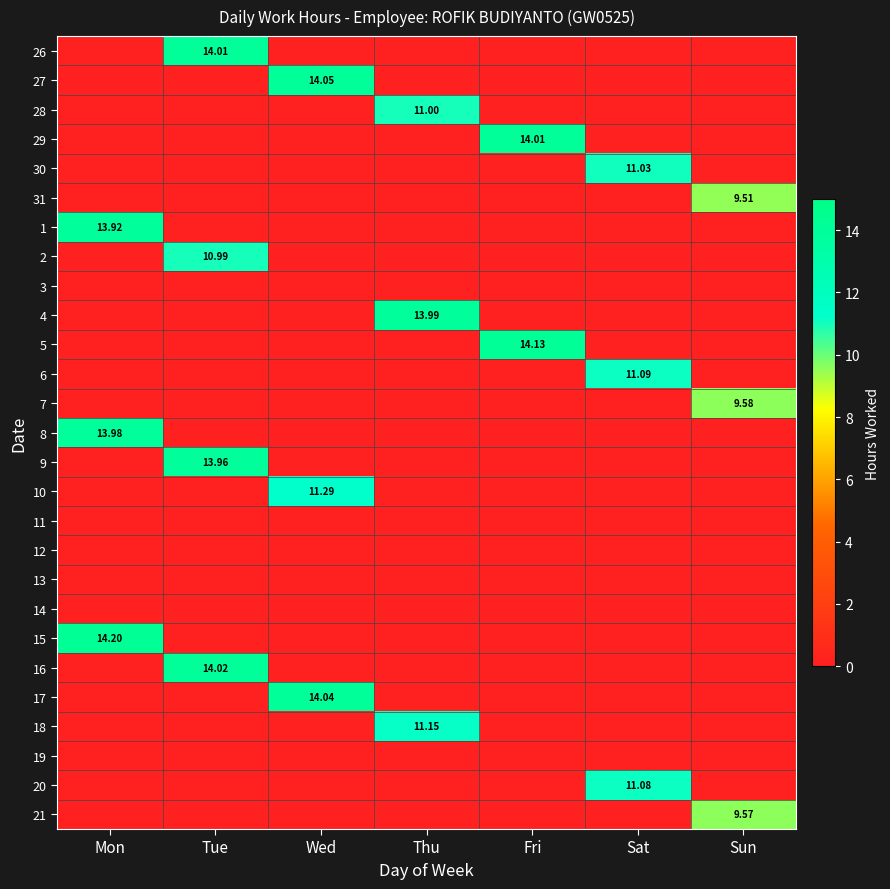

How many data points in 21 are above 0?

1